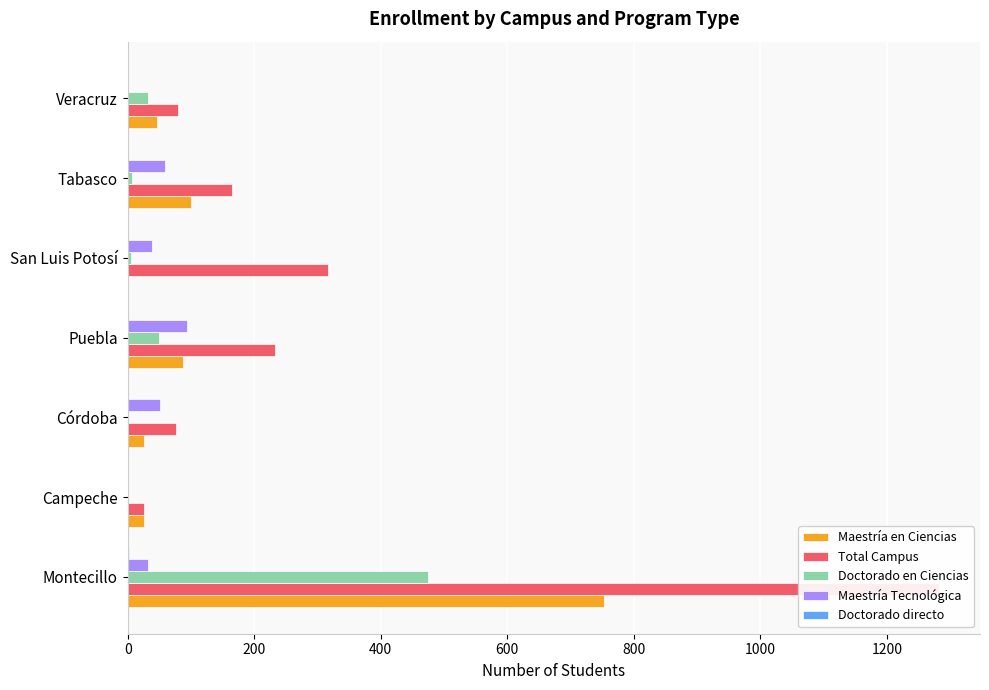

Are the bars horizontal?

Yes